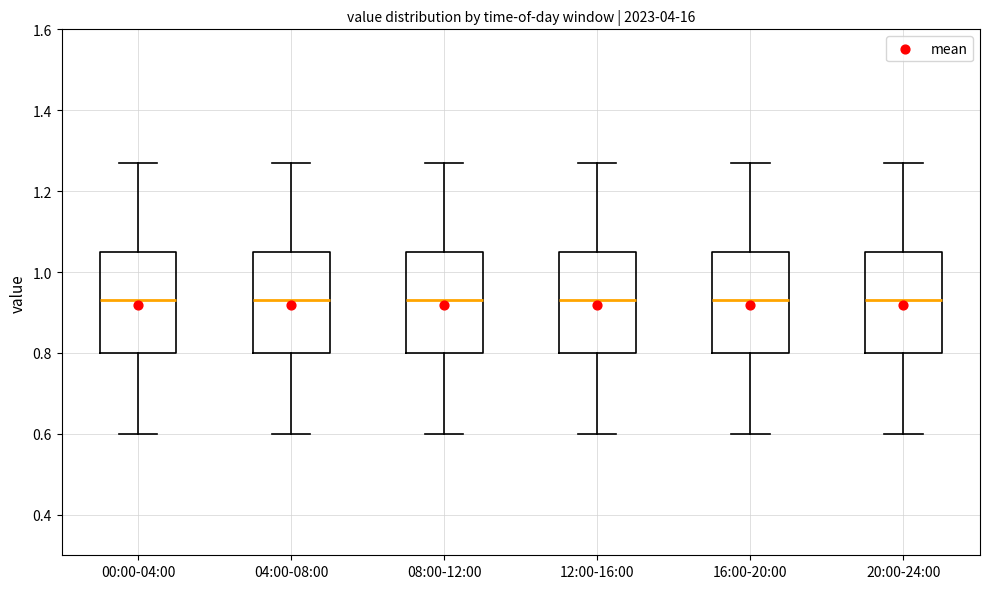

Reading left to right, read every box against the y-axis: the position of its median line, the range the box covers, and the ends of its whiskers. The values are not printed on the chart, so give them approximately, as read against the axis.

00:00-04:00: median 0.94, box 0.80 to 1.06, whiskers 0.60 to 1.28
04:00-08:00: median 0.94, box 0.80 to 1.06, whiskers 0.60 to 1.28
08:00-12:00: median 0.94, box 0.80 to 1.06, whiskers 0.60 to 1.28
12:00-16:00: median 0.94, box 0.80 to 1.06, whiskers 0.60 to 1.28
16:00-20:00: median 0.94, box 0.80 to 1.06, whiskers 0.60 to 1.28
20:00-24:00: median 0.94, box 0.80 to 1.06, whiskers 0.60 to 1.28